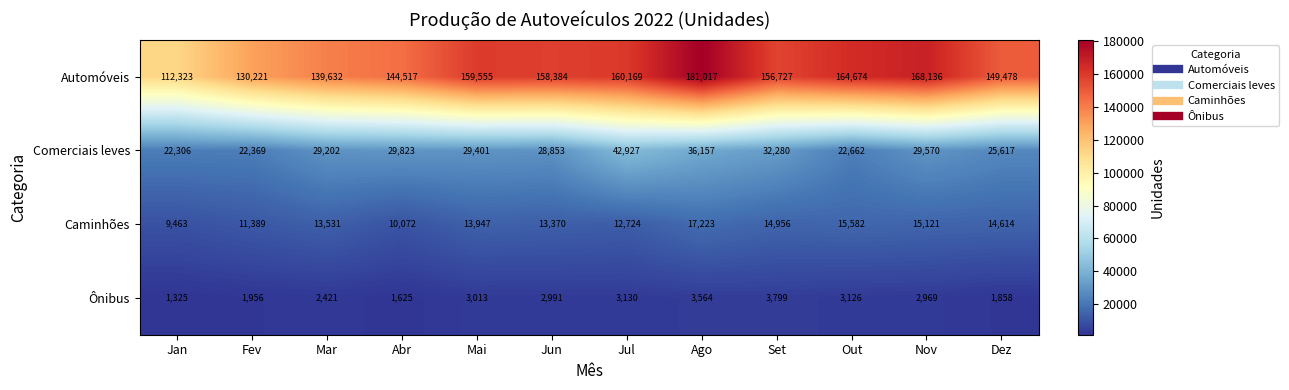

What is the approximate value of Caminhões at Nov?

15121